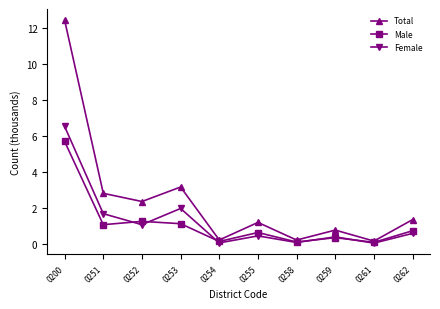

How many interior local valleys does the Male series have?

4